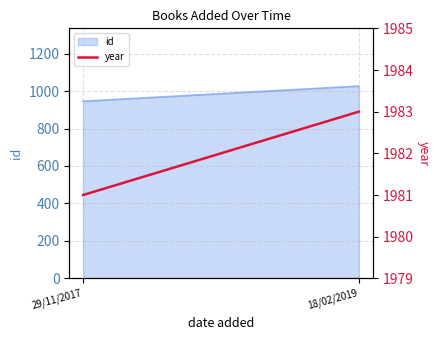

Which category has the highest value across all series?

18/02/2019